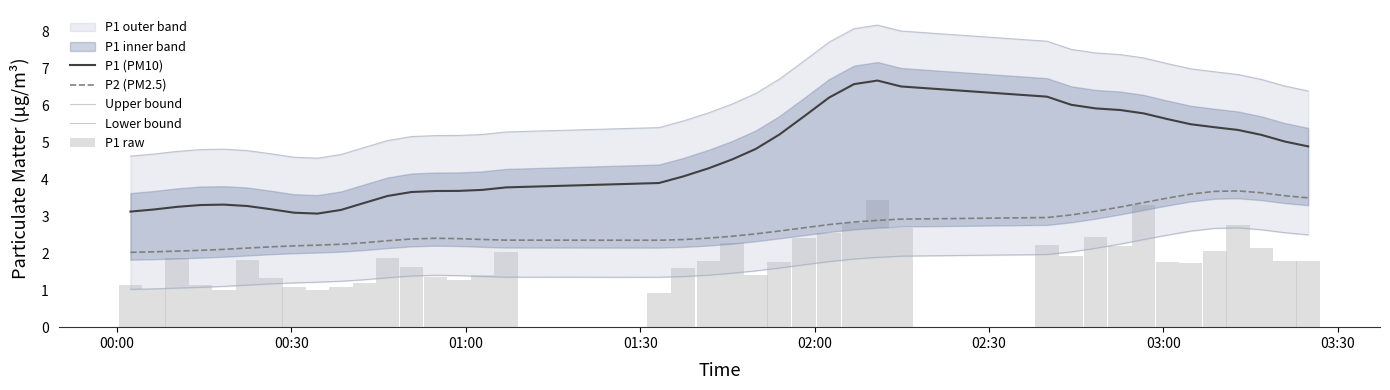

Does the chart contain any negative values?

No